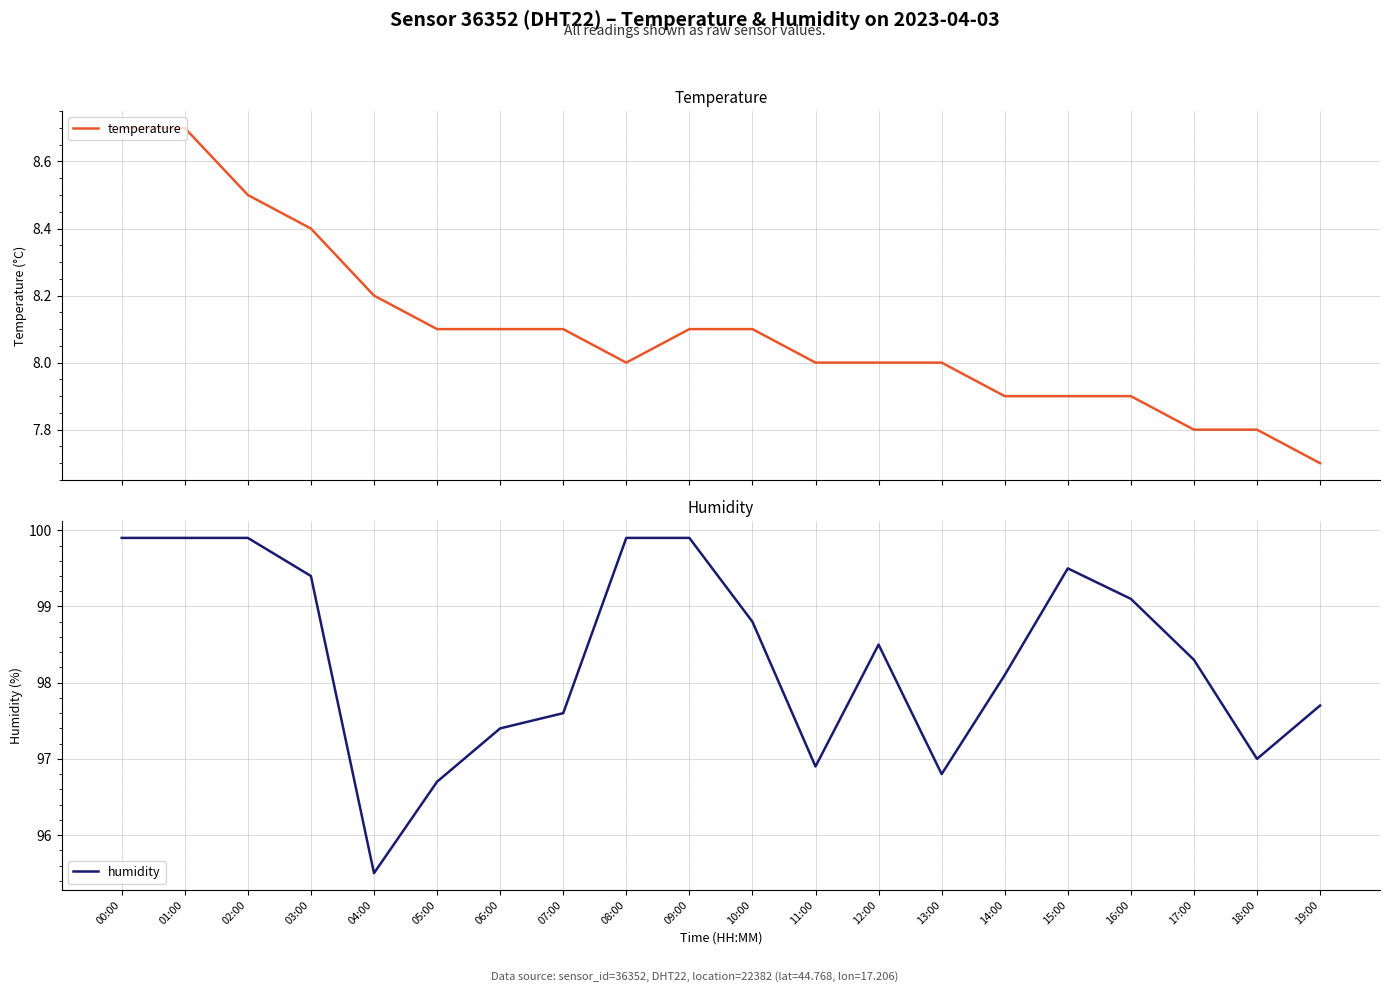

Is it true that humidity equals 32.0 at 00:00?

False